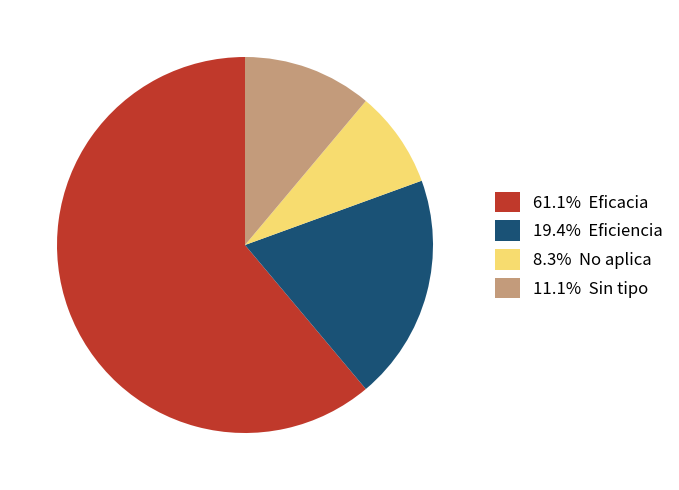

Is there a majority slice in this chart?

Yes